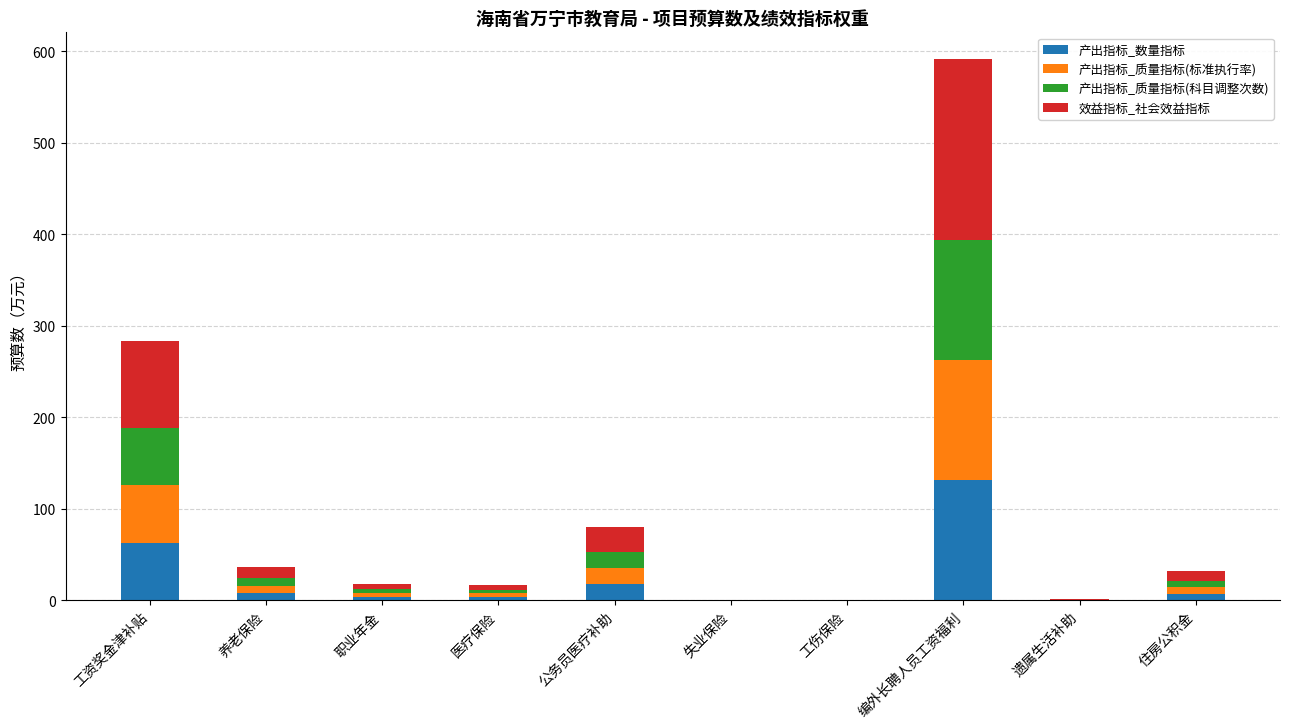

What is the sum of all 产出指标_数量指标 values?

235.4